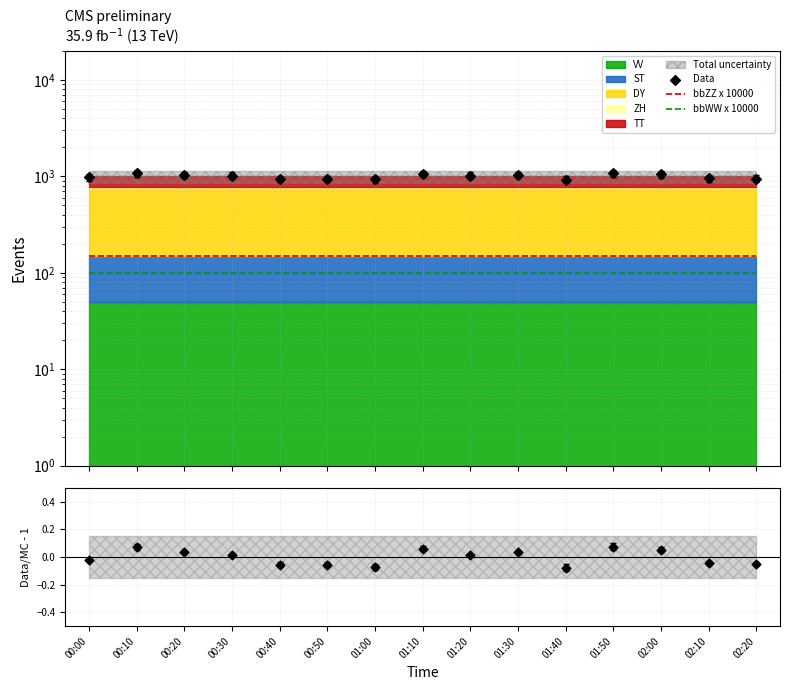

At how many categories does at least one series exceed 368?

15